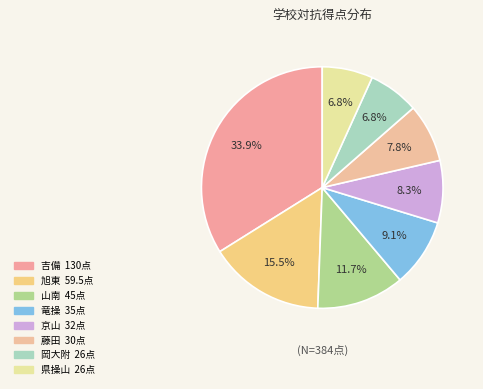

Is there a majority slice in this chart?

No